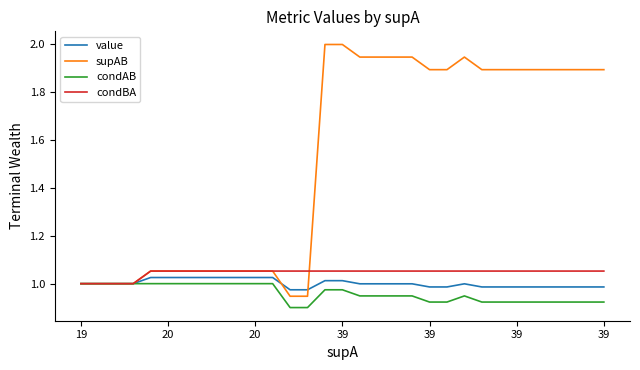

What is the greatest value displayed?

2.0